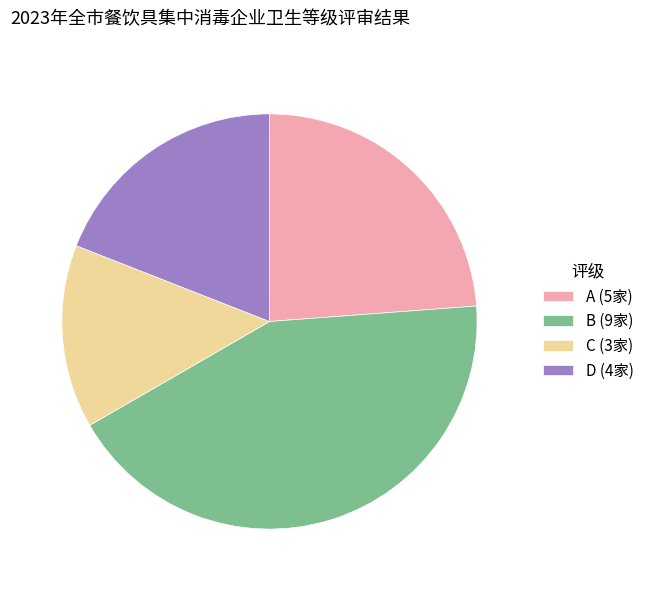

Does A (5家) account for over 50% of the chart?

No